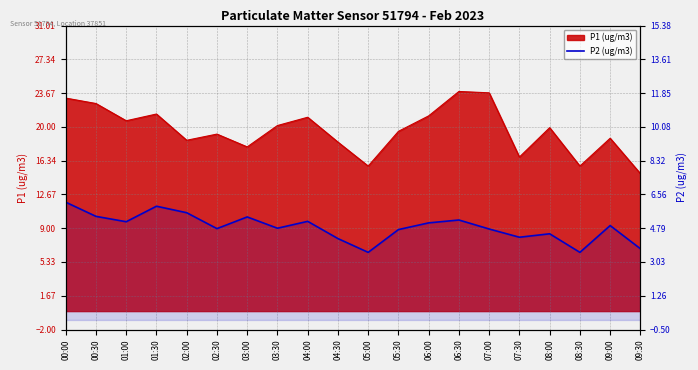

What is the difference between the maximum and minimum values?

2.6